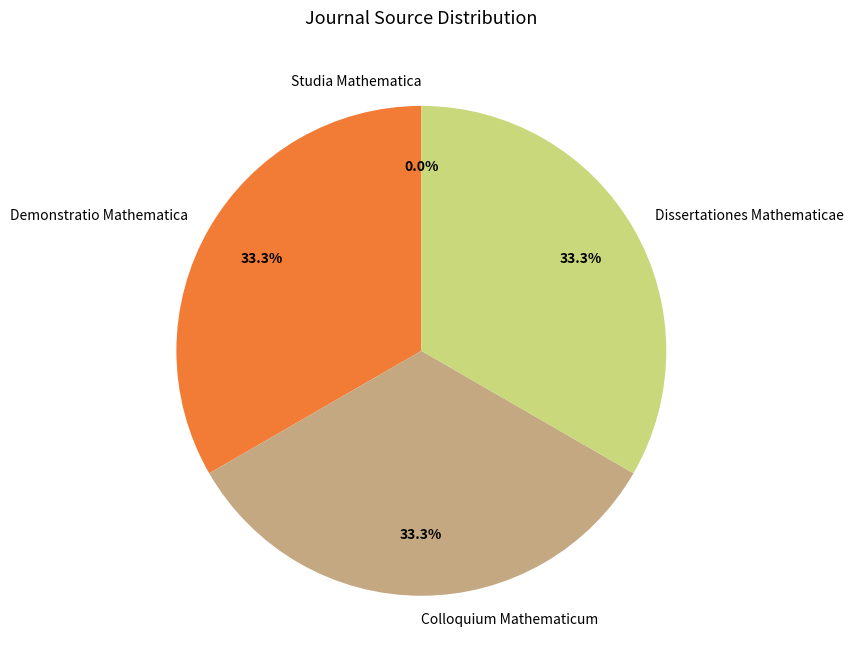

Is there a majority slice in this chart?

No